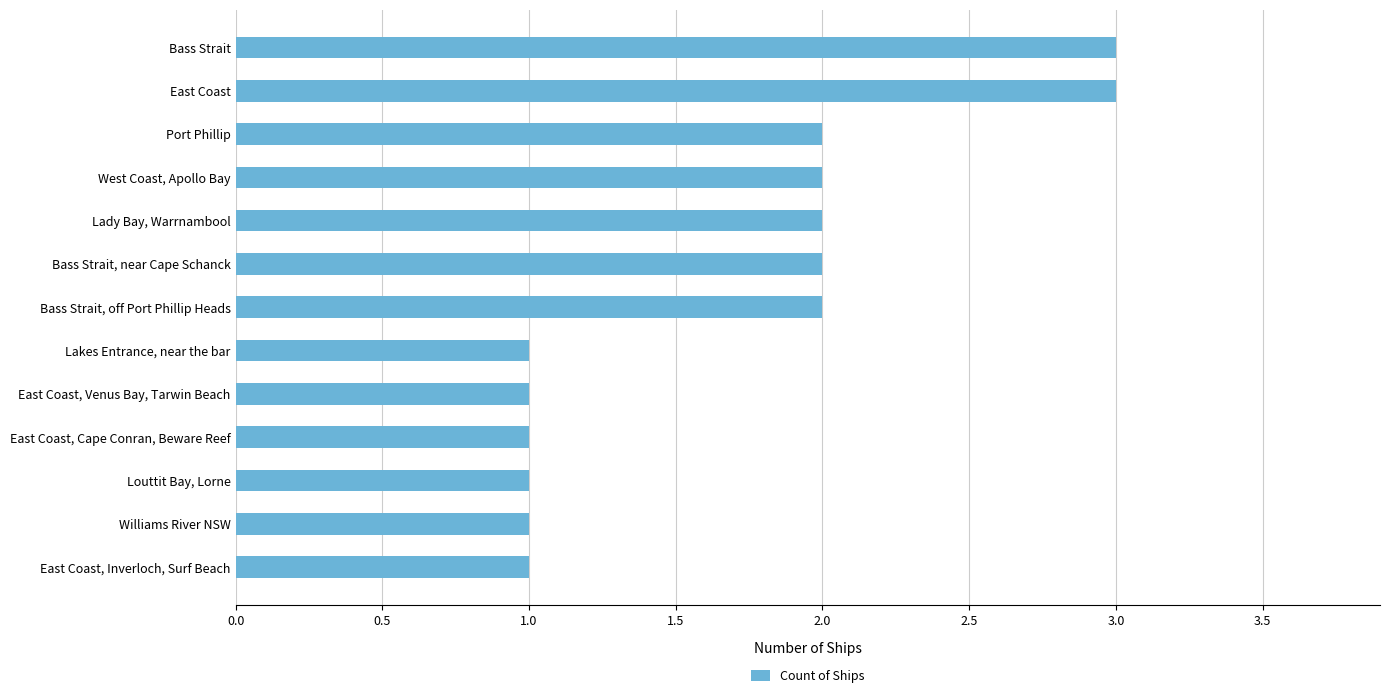

What is the value of the 5th bar from the top?

2